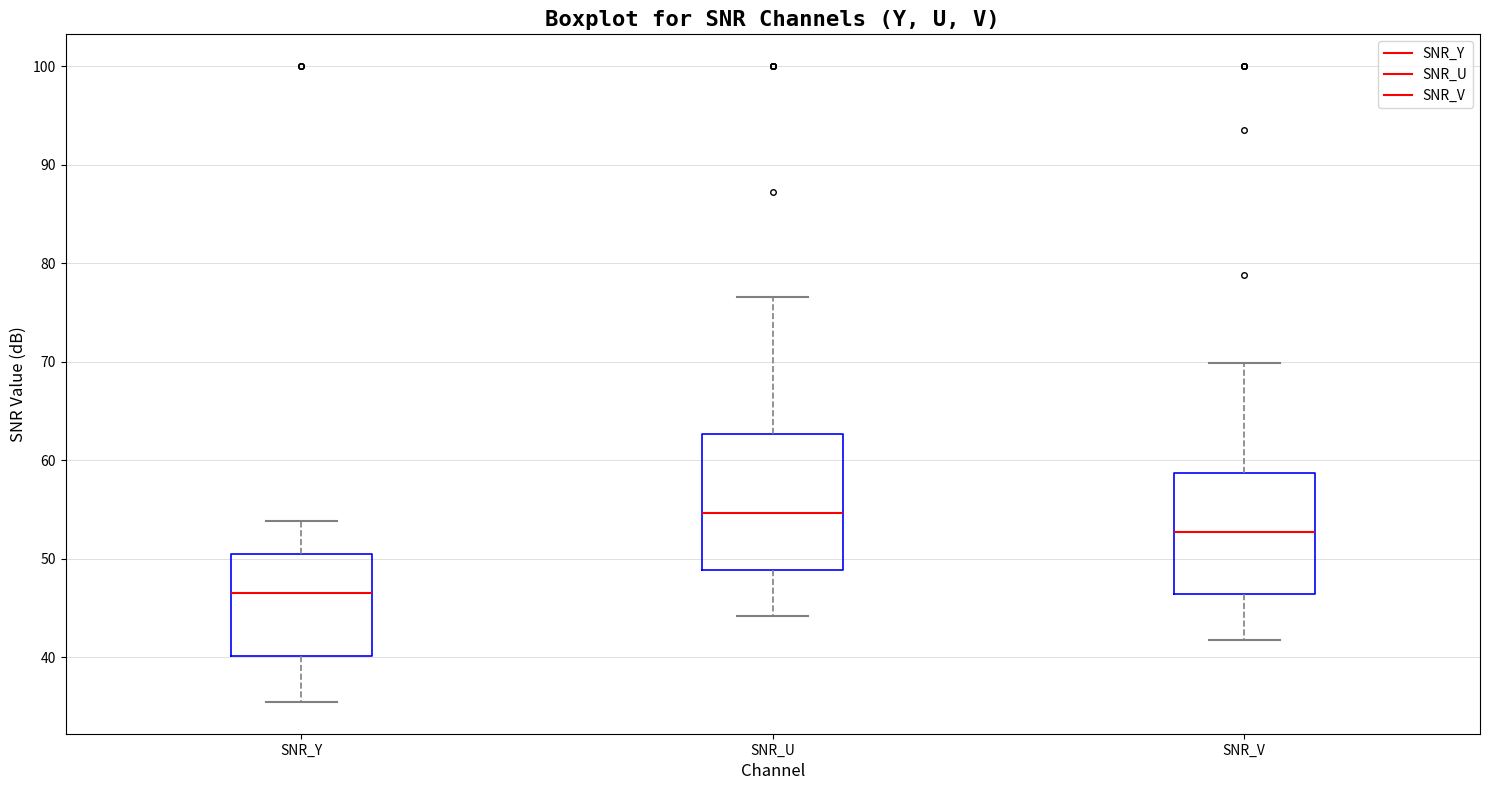

Comparing the boxes themselves (not the whiskers), which one is the tallest?

SNR_U